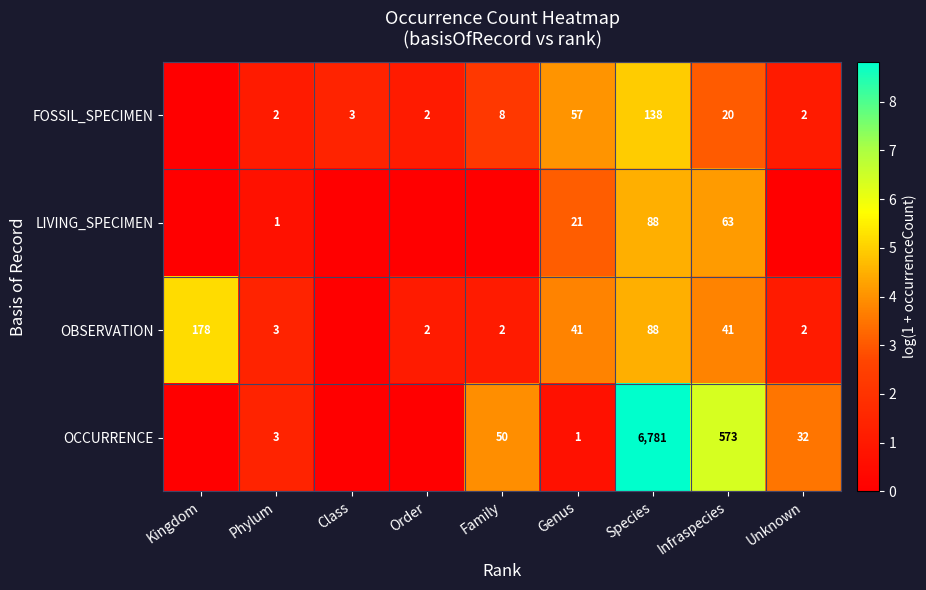

The OCCURRENCE series shows 32 at Unknown. True or false?

True